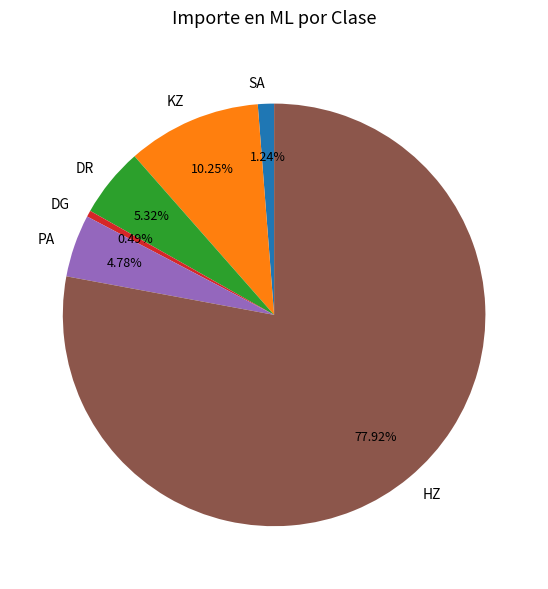

How many segments does this pie chart have?

6